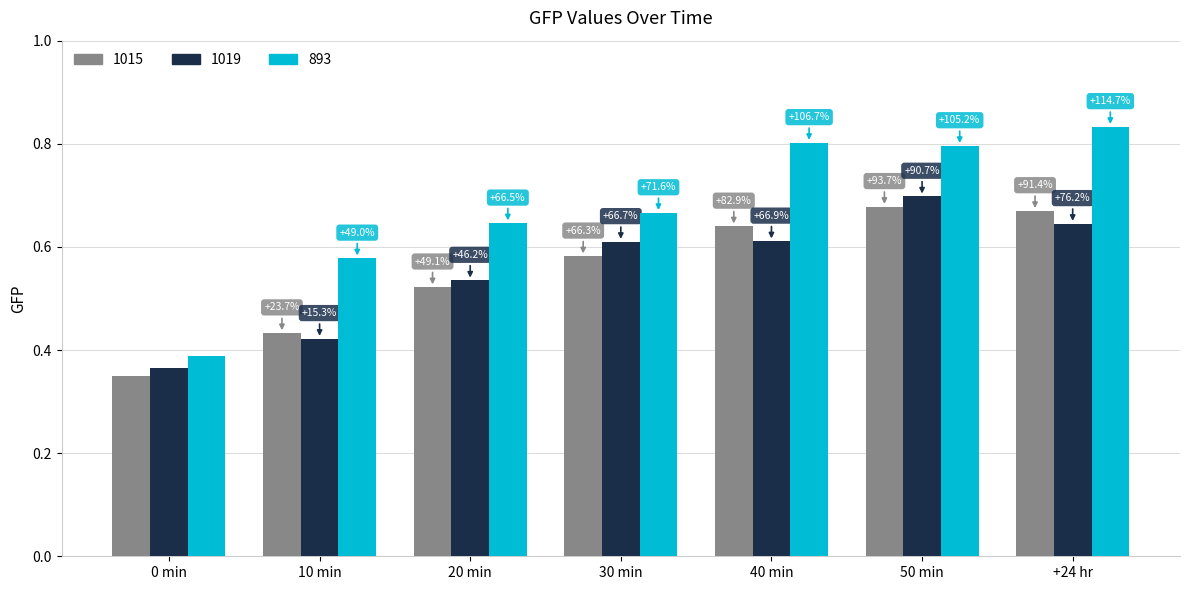

What is the minimum value shown in the chart?

0.3